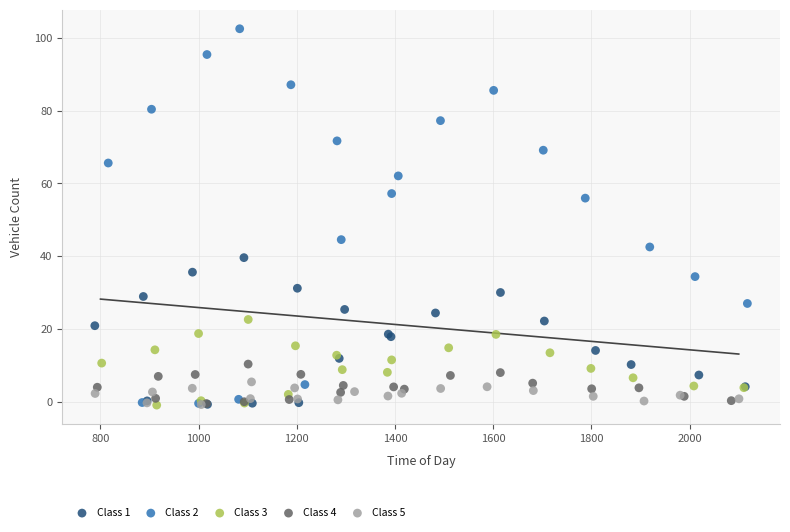

Which series has the widest spread of Y values?

Class 2